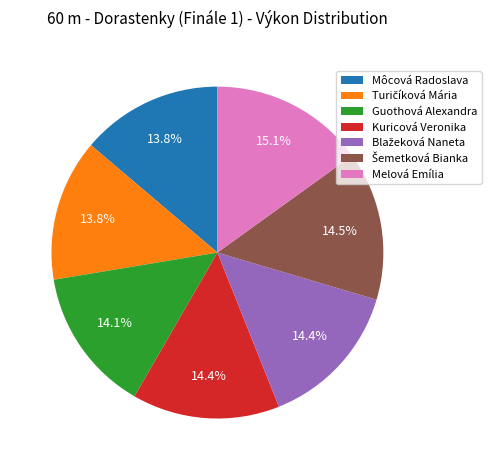

What percentage is NOT represented by Kuricová Veronika?

85.6%